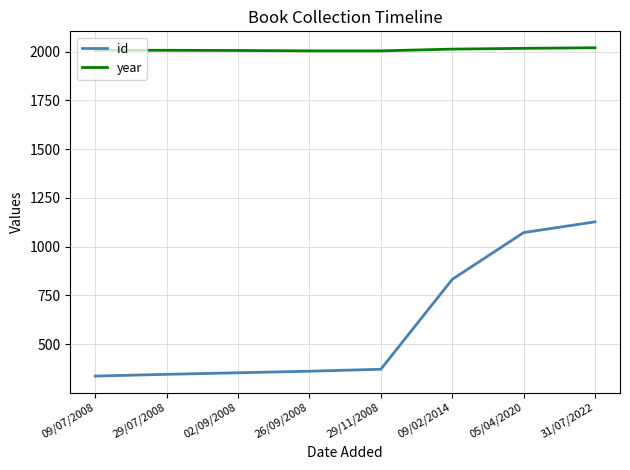

At which label is id closest to 731?

09/02/2014